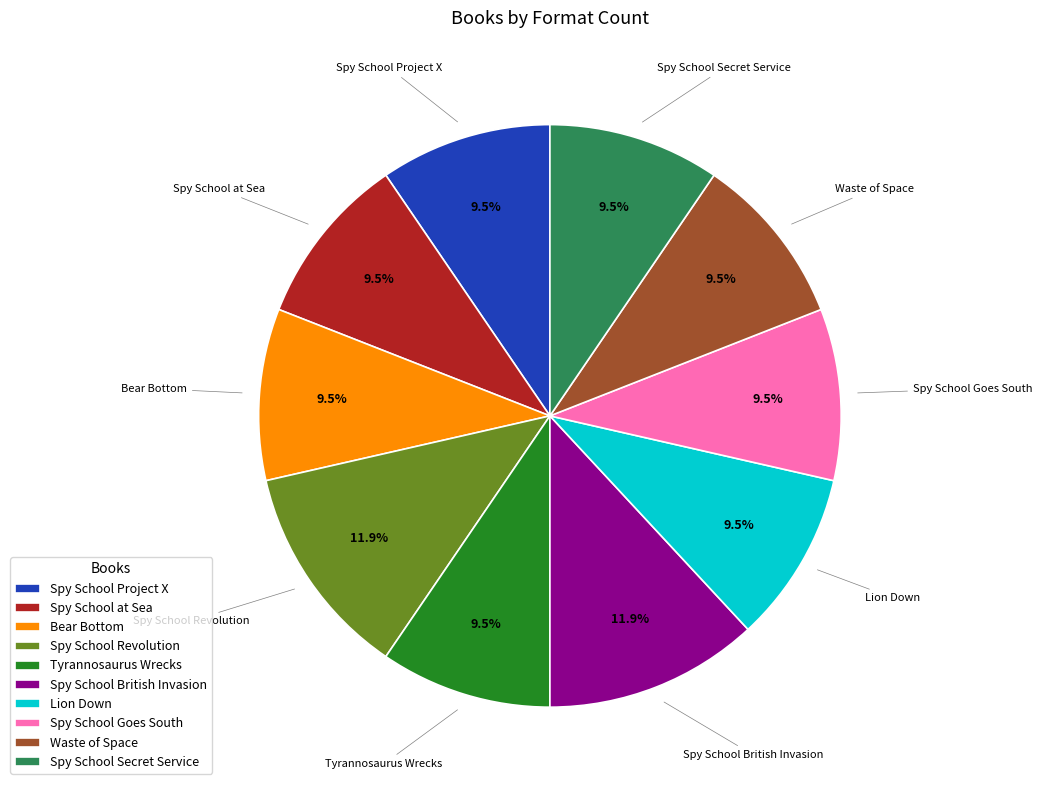

Approximately how many times larger is the value at Waste of Space compared to Spy School Secret Service?

1.0